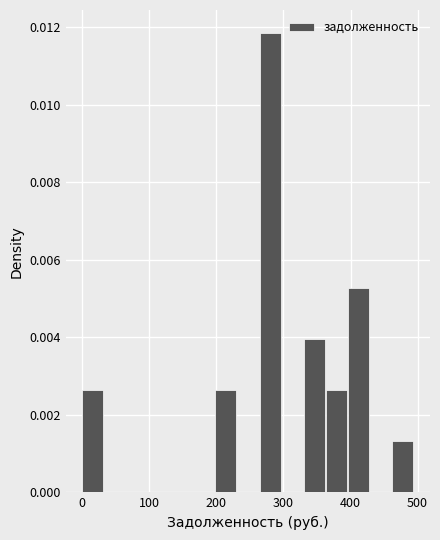

Read against the x-axis, roughly where is the centre of the tallest bar?

280